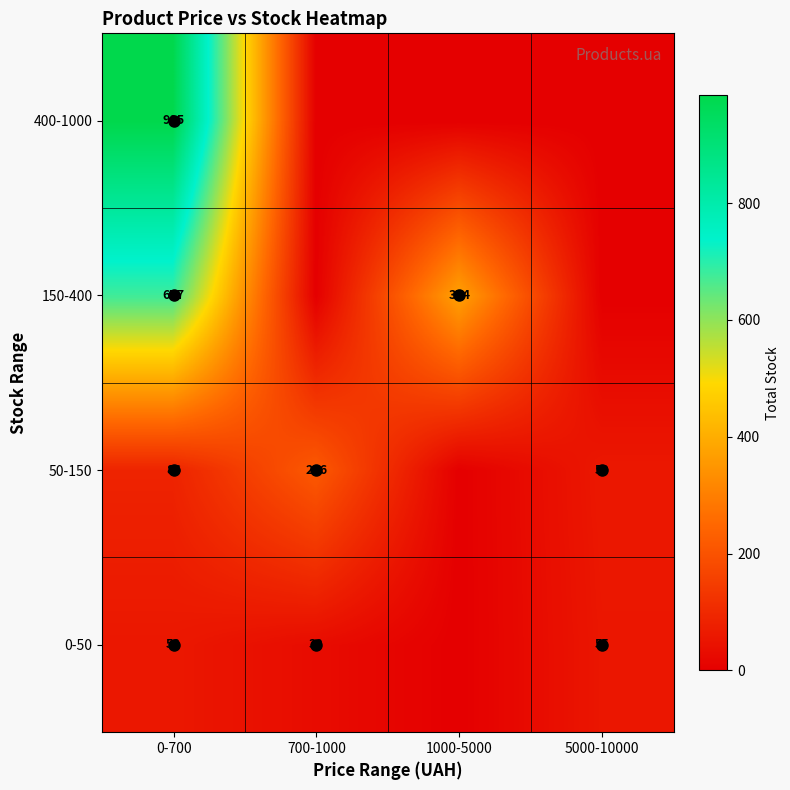

At 0-700, list the series in order from largest to smallest.

400-1000, 150-400, 50-150, 0-50